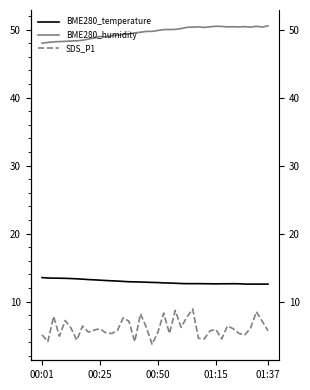

True or false: BME280_humidity and SDS_P1 cross at least once.

False